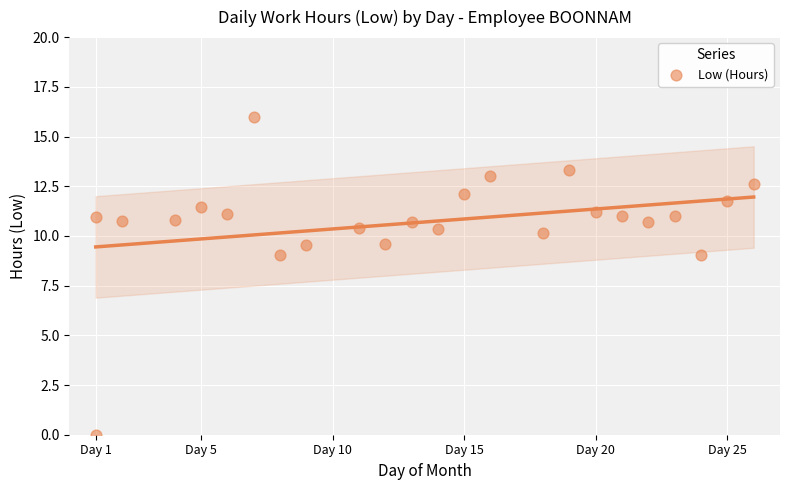

What is the range of Y values (max minus min)?

16.0